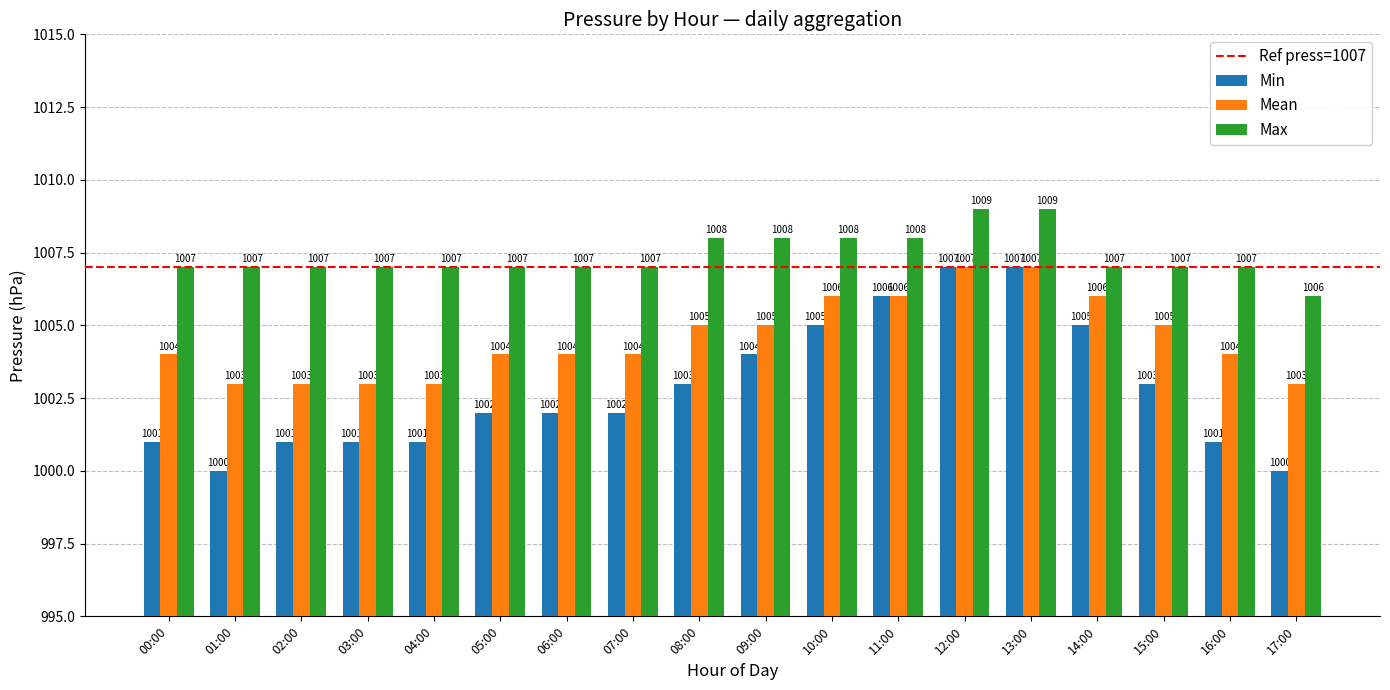

The value of Min at 17:00 is 210. True or false?

False